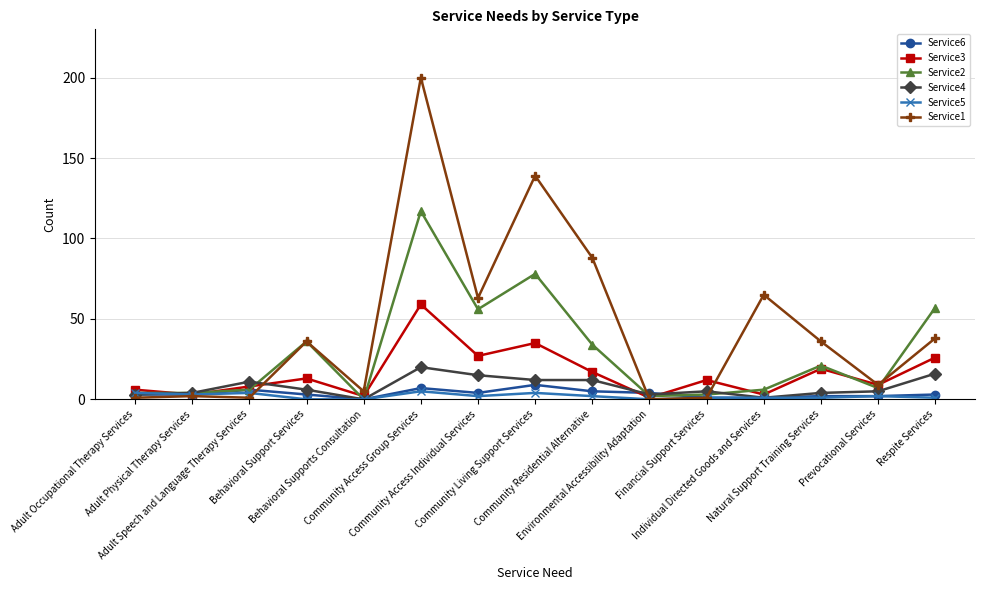

Which series has the largest total across all categories?

Service1